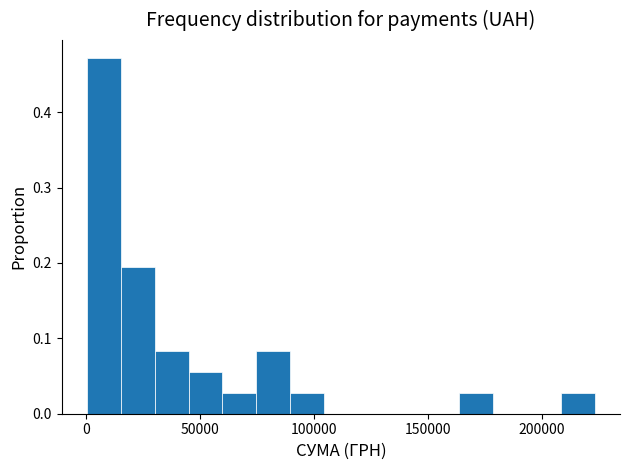

Read against the x-axis, roughly where is the centre of the tallest bar?

10000